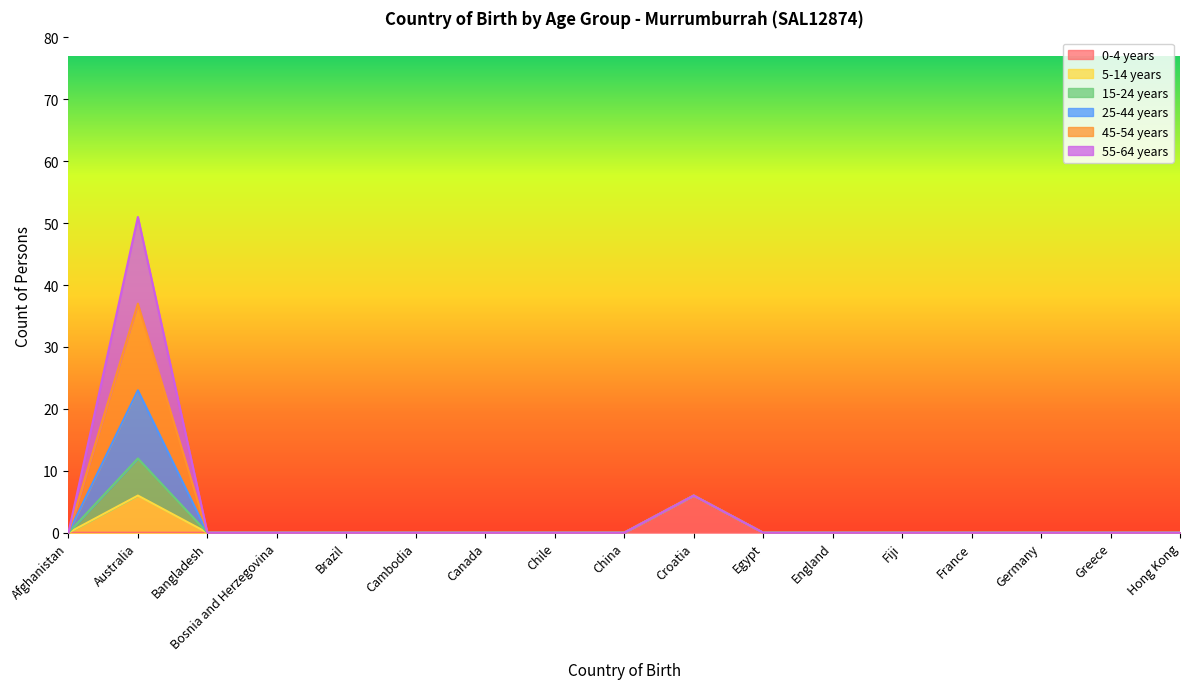

True or false: 0-4 years has a value of 0 at Brazil.

True